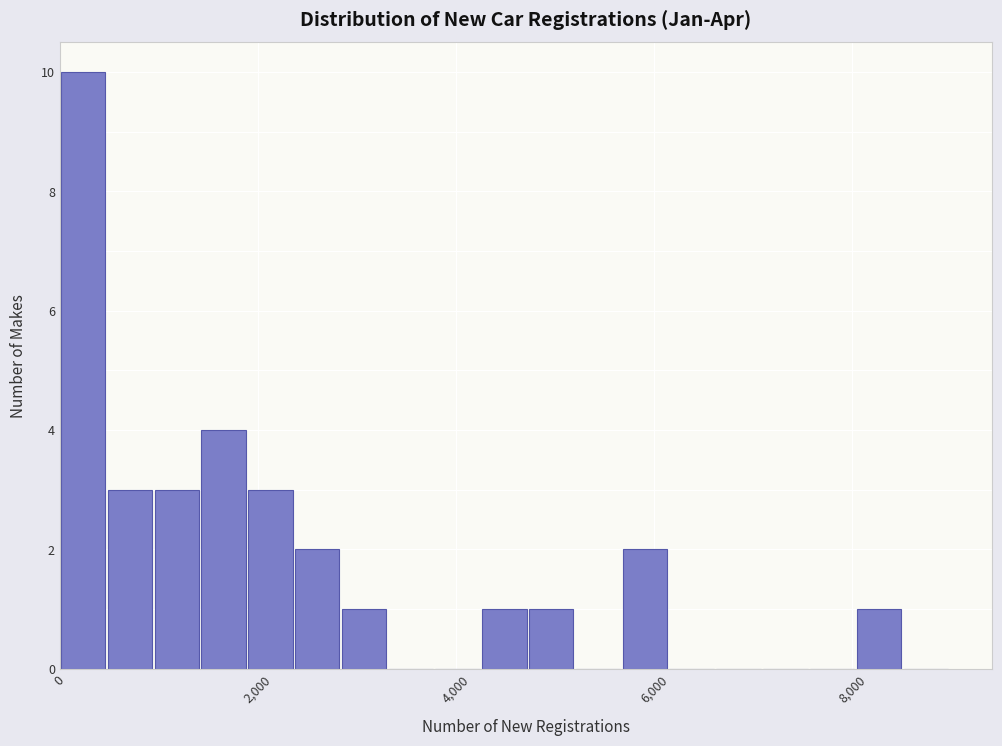

Read against the x-axis, roughly where is the centre of the tallest bar?

200